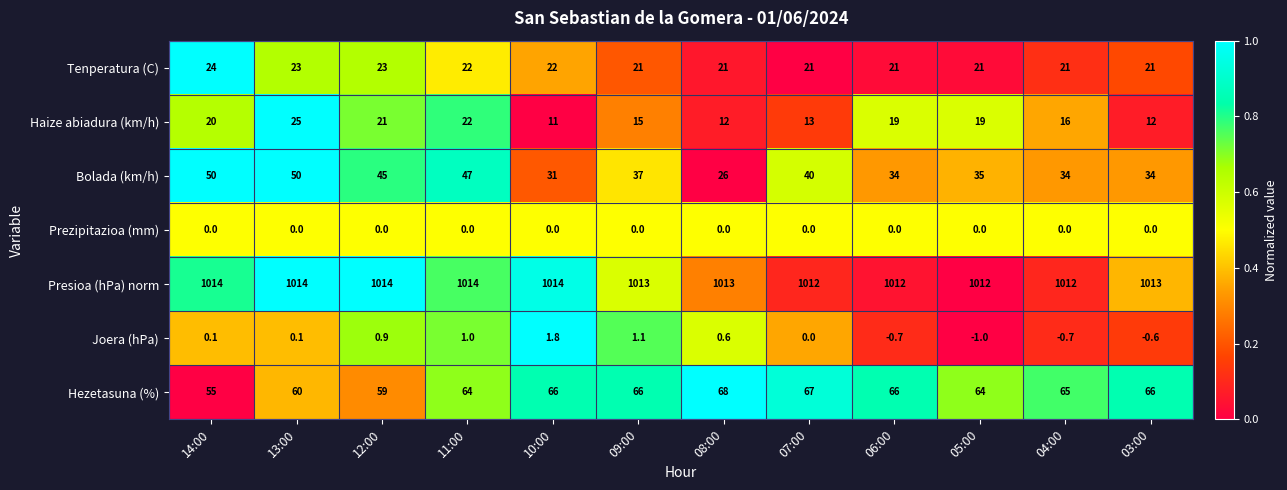

Count the number of data series in this chart.

7